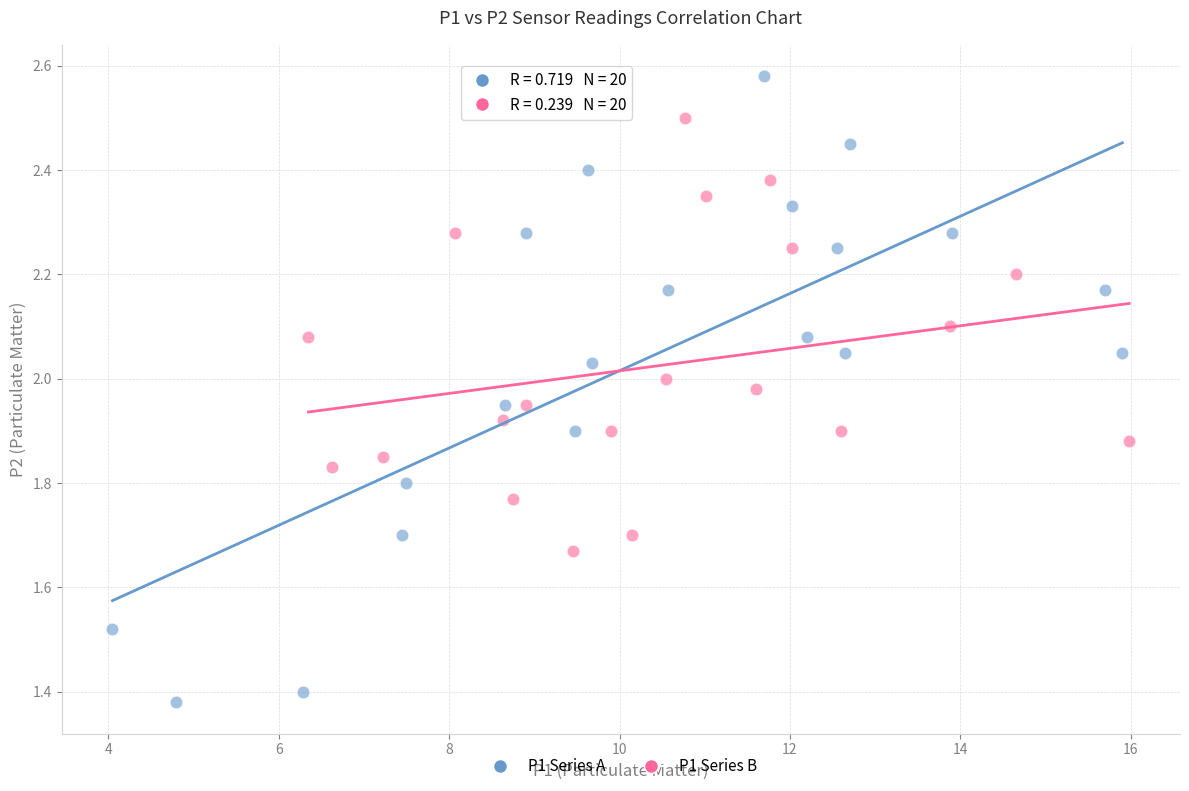

Which series reaches the minimum Y coordinate?

P1 Series A